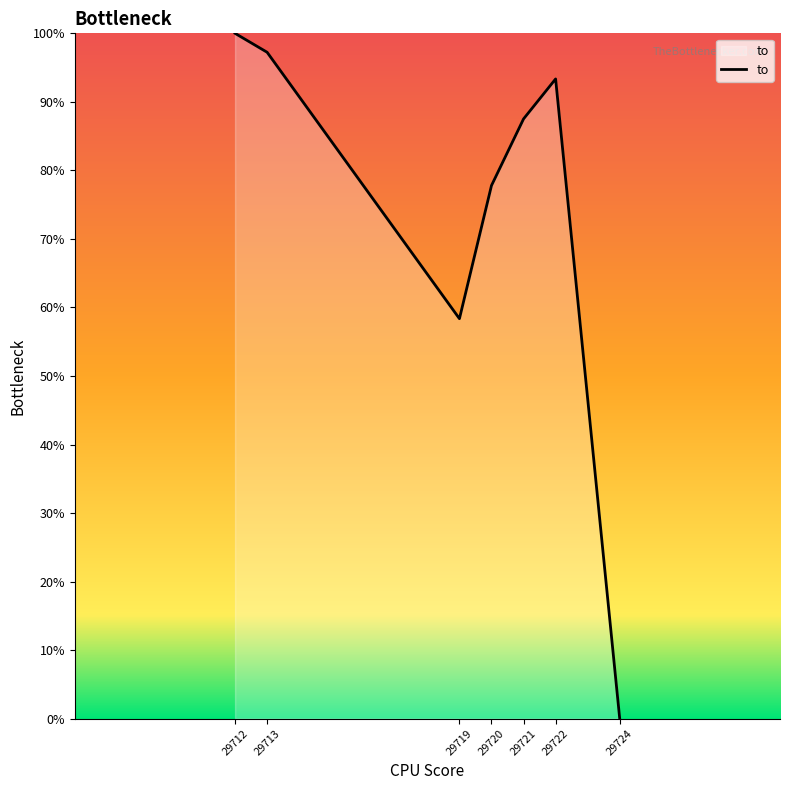

At which label is the value closest to 50?

29719